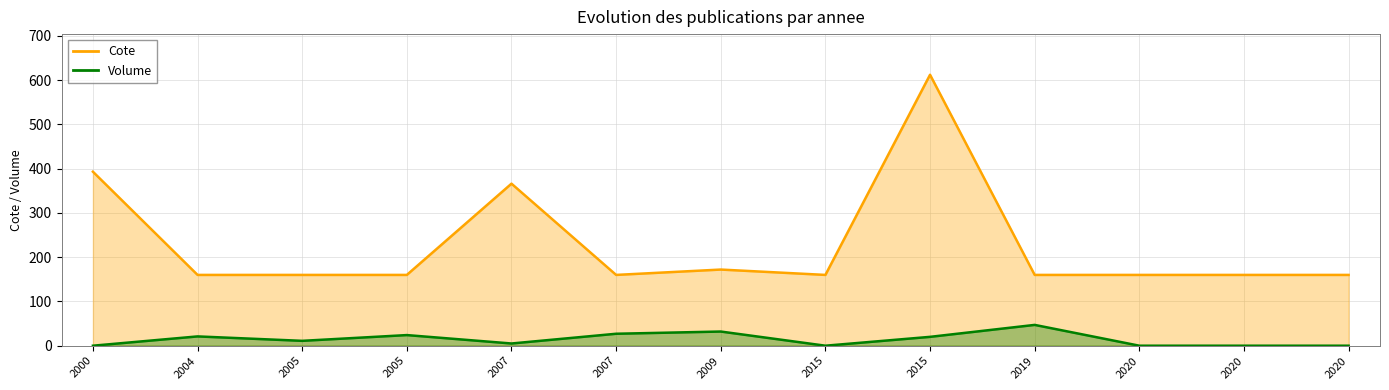

The value of Cote at 2019 is 216.1. True or false?

False